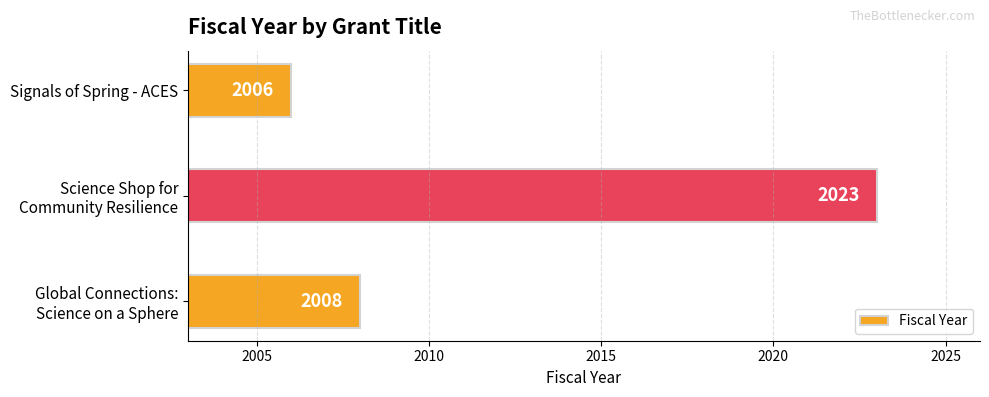

The value at Signals of Spring - ACES is 2006. True or false?

True